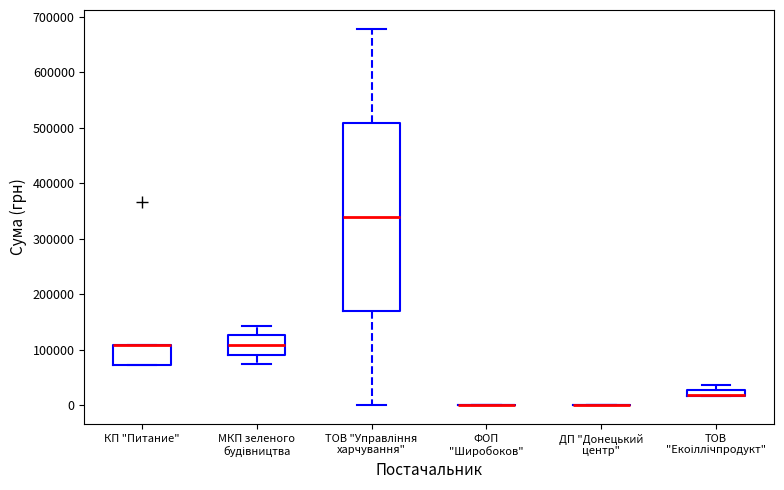

Comparing the boxes themselves (not the whiskers), which one is the tallest?

ТОВ "Управління харчування"